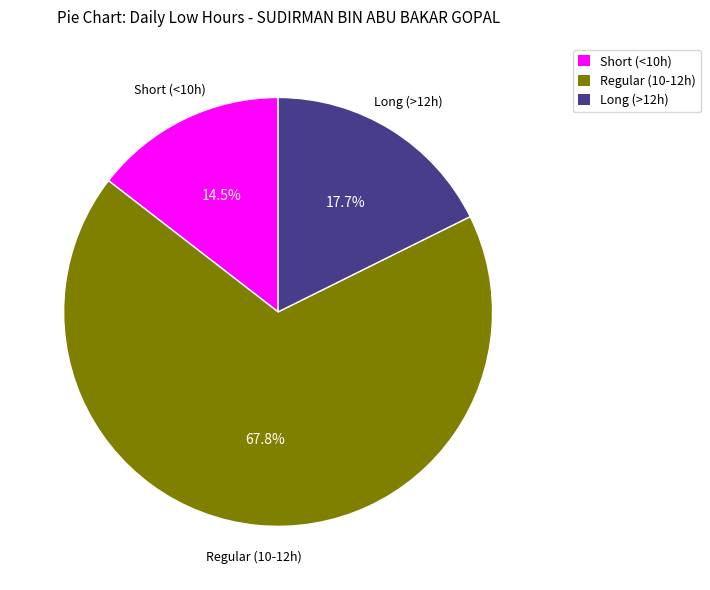

Does any single category account for the majority?

Yes